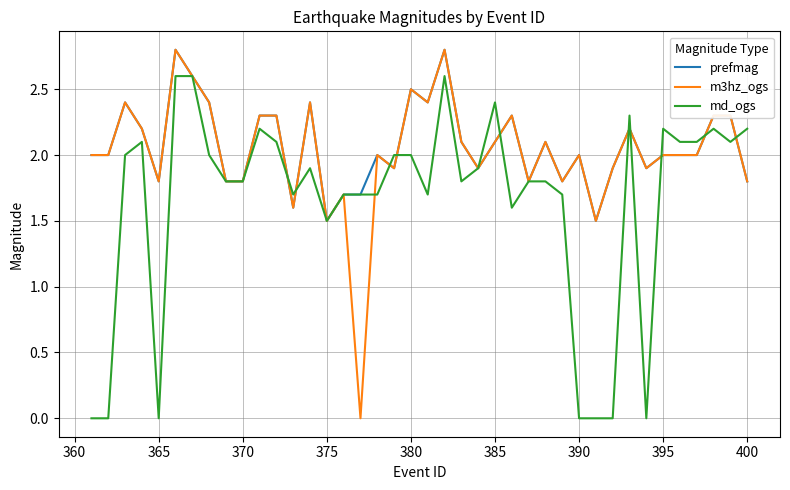

What are all the series names shown in the legend?

prefmag, m3hz_ogs, md_ogs